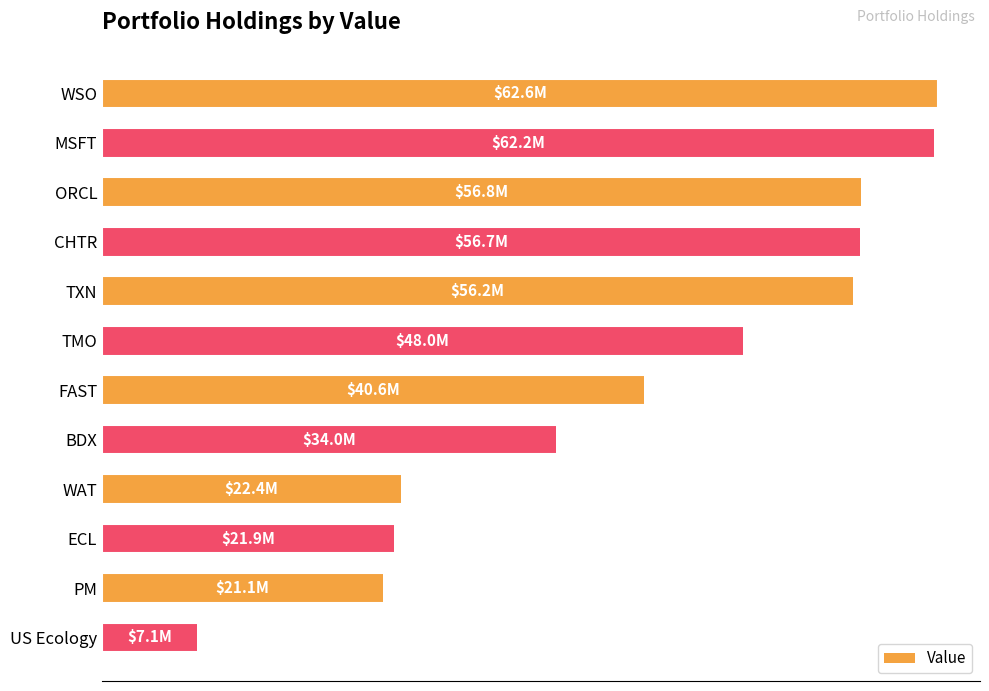

Does the chart contain any negative values?

No